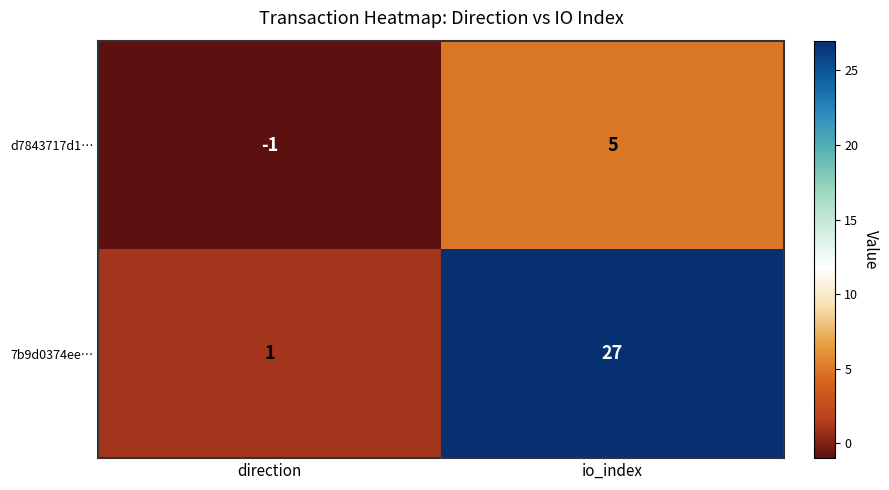

What is the difference between the maximum and minimum values in the d7843717d1… series?

6